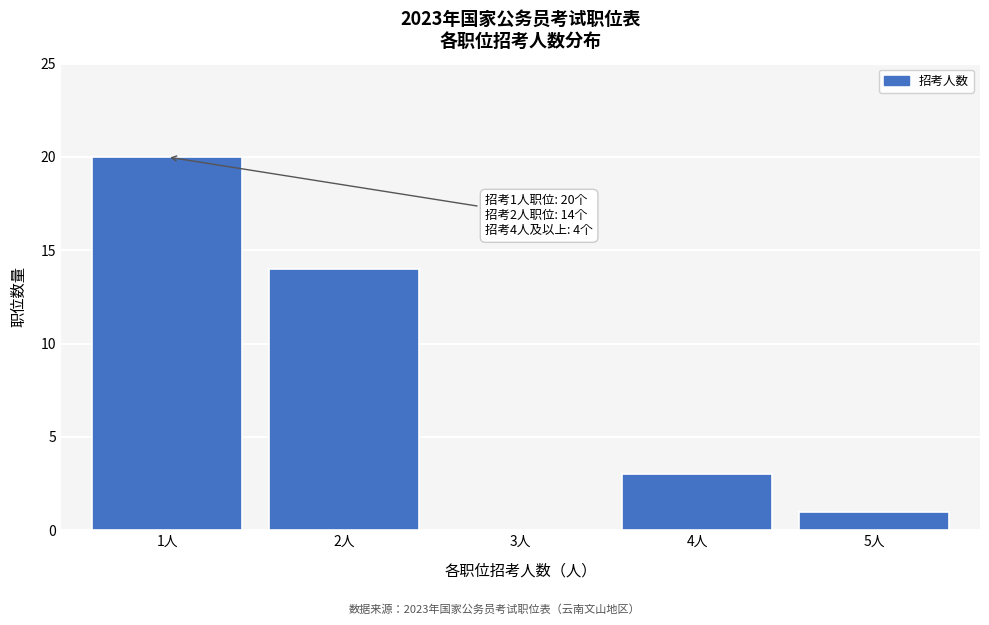

Reading left to right, what are all the values shown in this chart?

1人=20	2人=14	3人=0	4人=3	5人=1